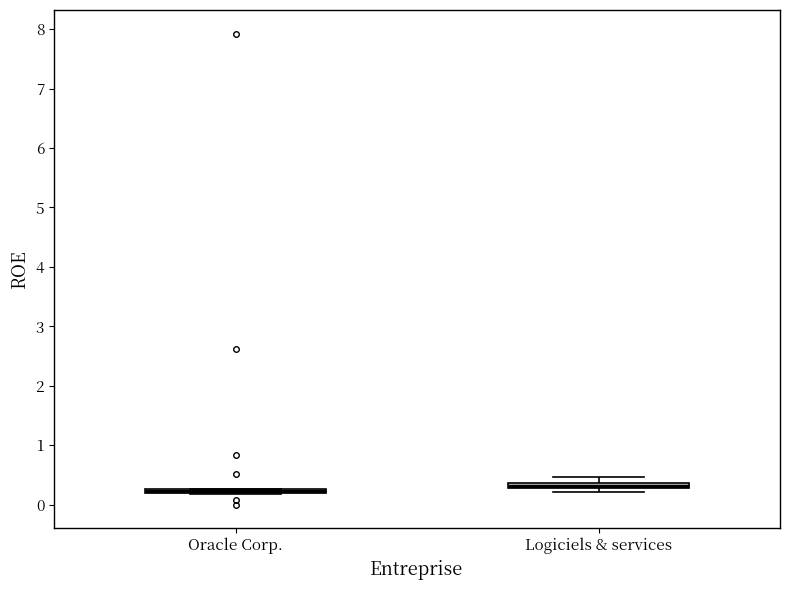

Where is the upper edge of the box for Oracle Corp. on the y-axis? The values are not printed on the chart, so give them approximately, as read against the axis.

0.3